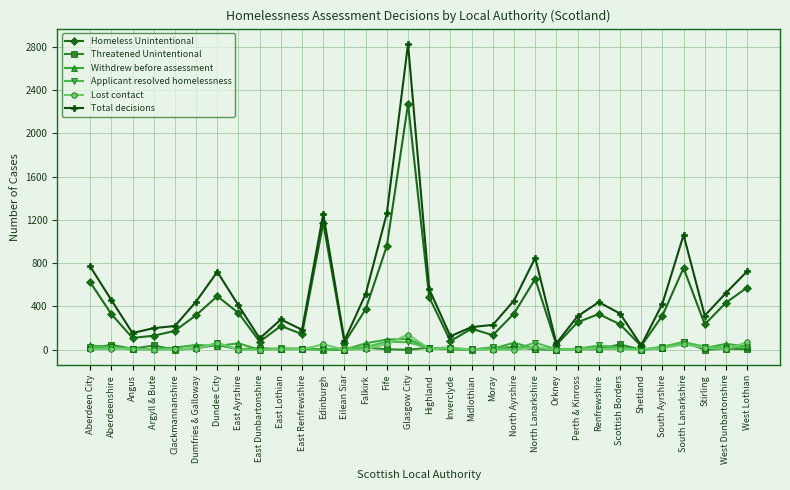

How many lines are shown in the chart?

6